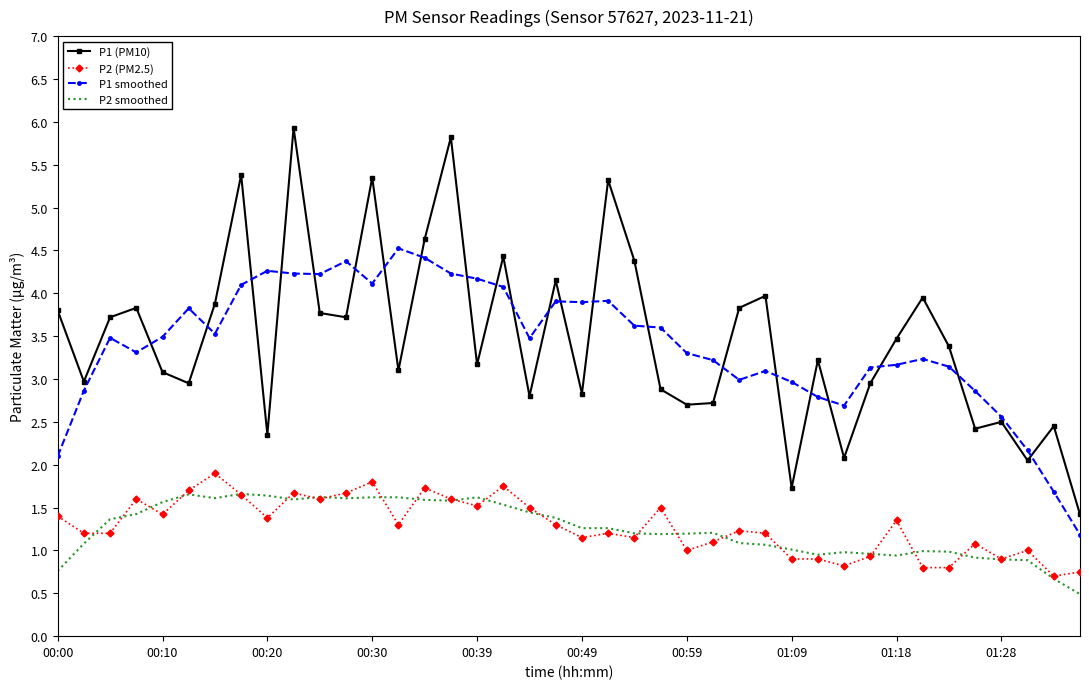

Which series has the largest range (max minus min)?

P1 (PM10)